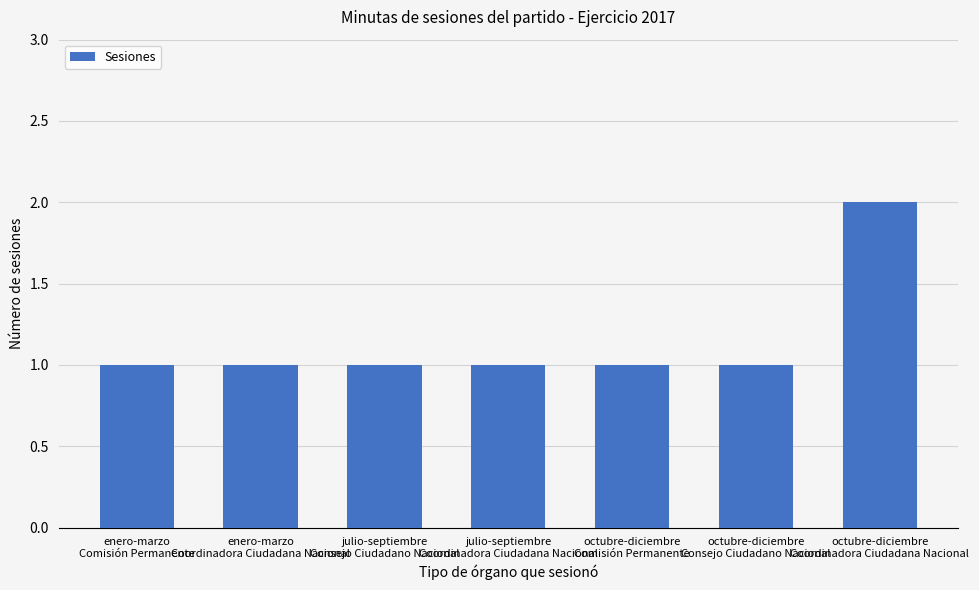

What is the value of the 3rd bar from the left?

1